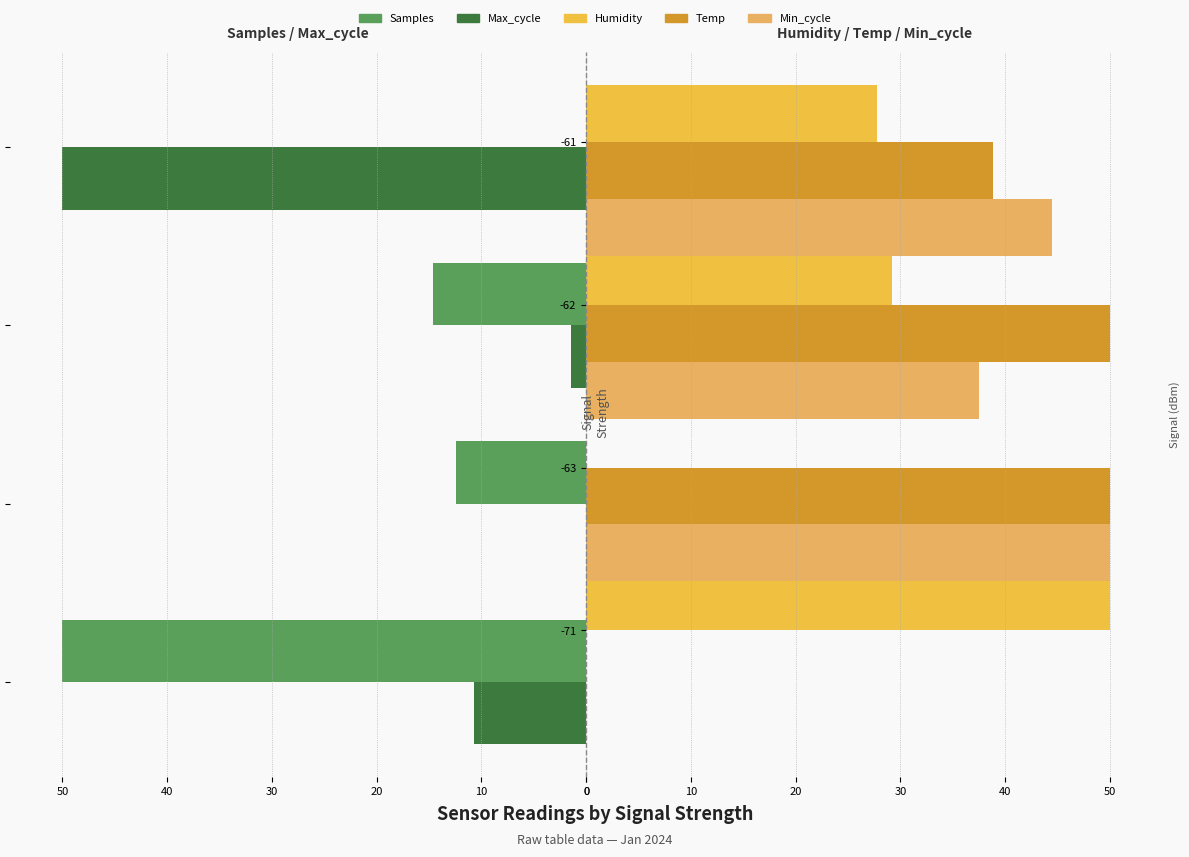

How many data points in Samples are less than 14?

2